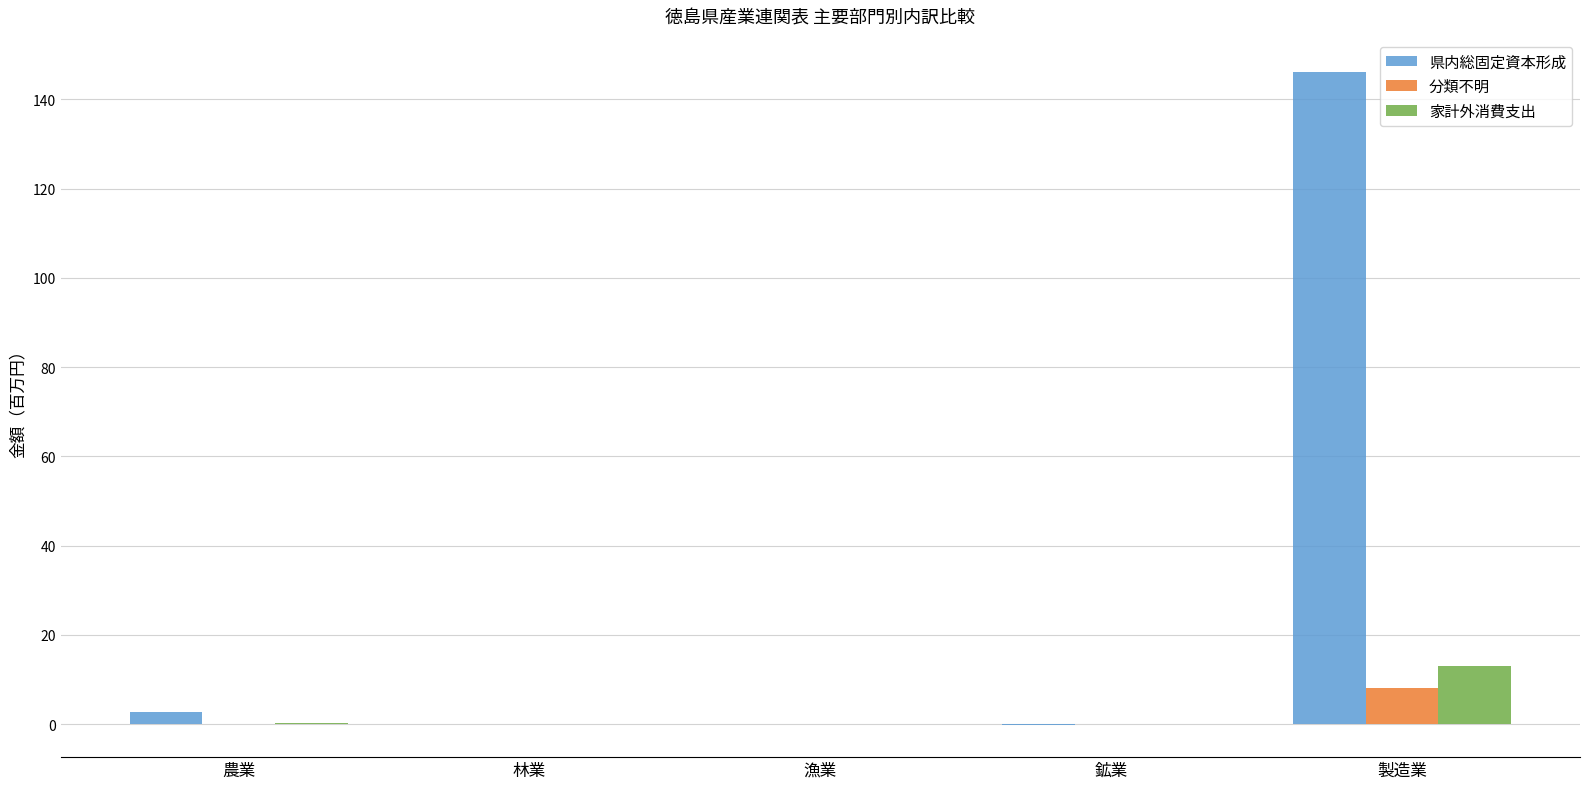

How many data points does each series have?

5